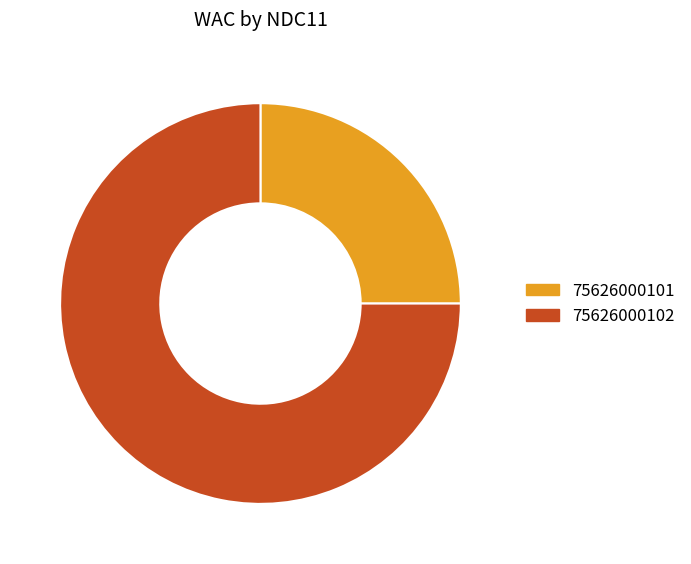

Is the sum of 75626000101 and 75626000102 greater than half?

Yes